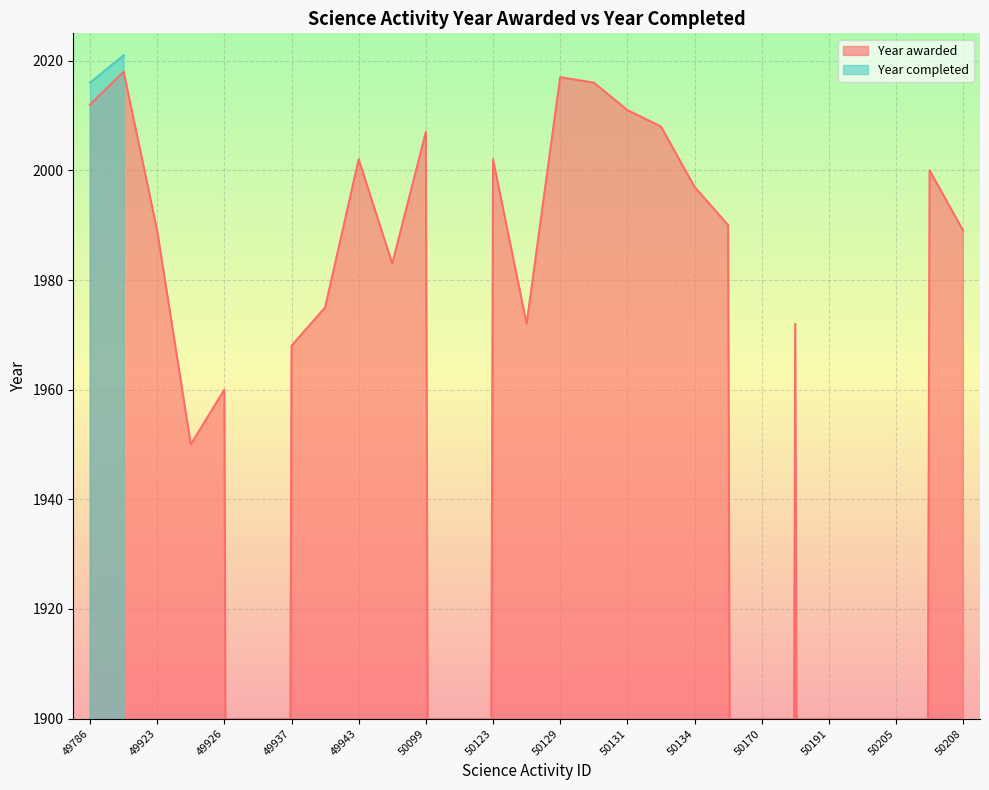

Reading left to right, transcribe all the data shown in this chart.

49786=2012	49788=2018	49923=1989	49925=1950	49926=1960	49927=0	49937=1968	49941=1975	49943=2002	49951=1983	50099=2007	50113=0	50123=2002	50125=1972	50129=2017	50130=2016	50131=2011	50132=2008	50134=1997	50157=1990	50170=0	50176=1972	50191=0	50204=0	50205=0	50206=2000	50208=1989